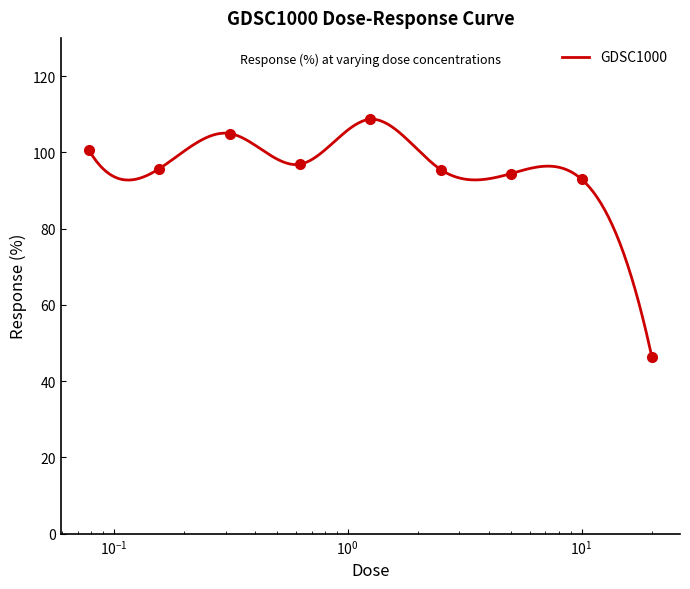

Which has a higher value, 0.3125 or 0.625?

0.3125